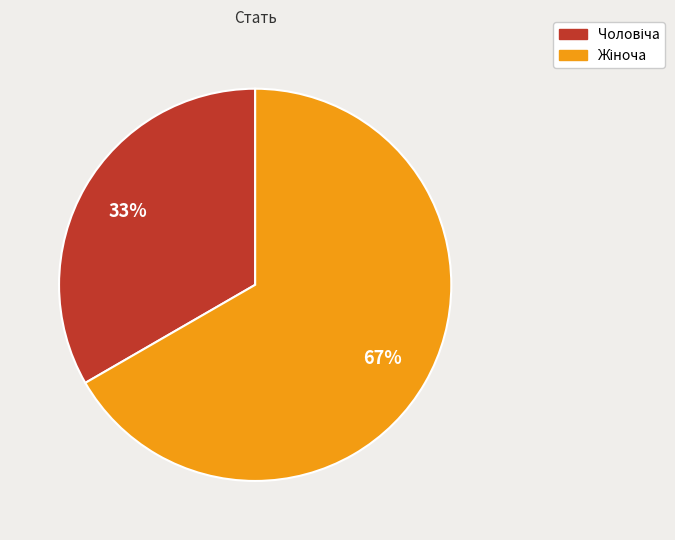

To the nearest percent, what is the average slice percentage?

50%